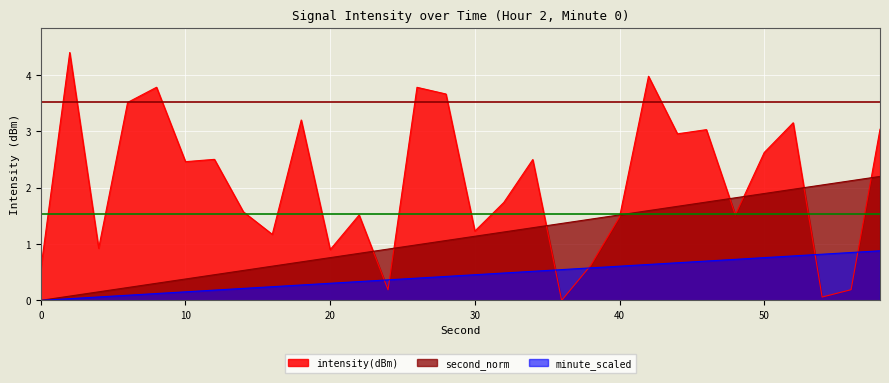

At which category does the chart reach its minimum across all series?

36